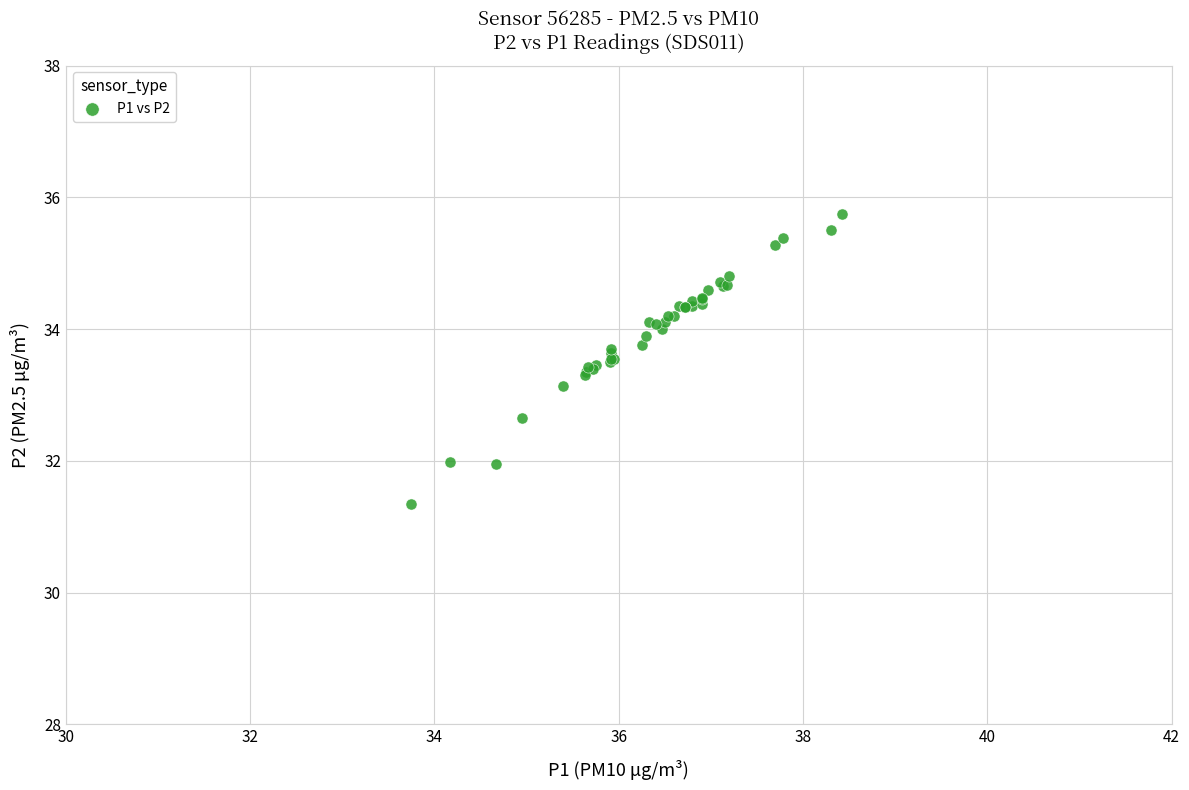

What Y value in the scatter plot is closest to 33?

33.1